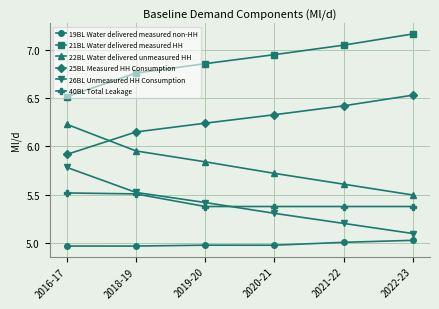

At how many categories does at least one series exceed 6?

6